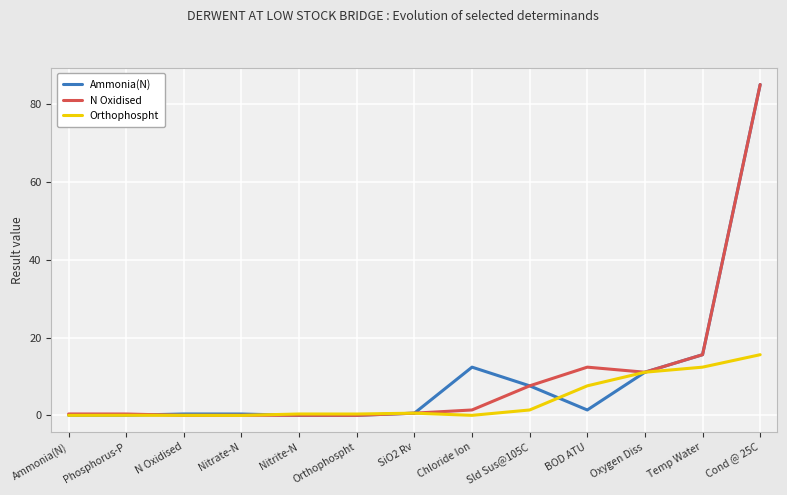

How many series are shown in this chart?

3